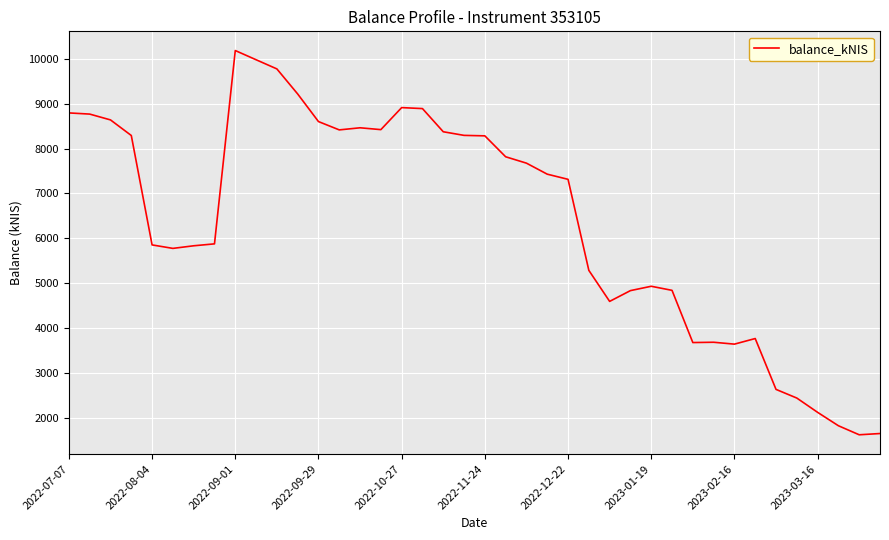

What is the difference between the maximum and minimum values?

8567.5